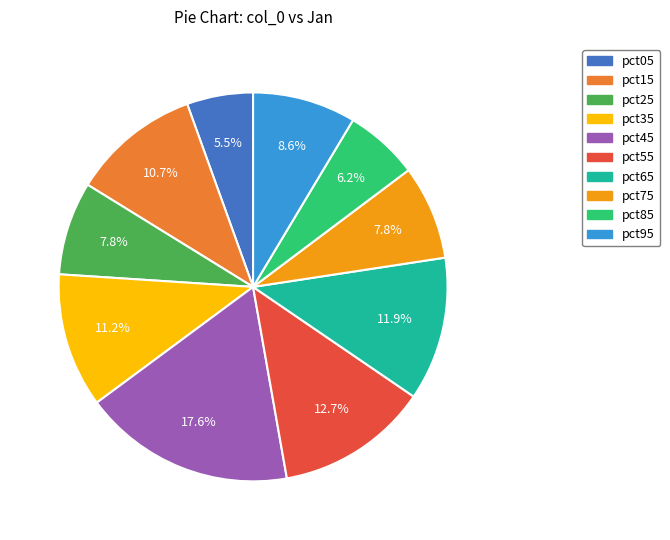

Is there any slice that represents more than half of the pie?

No